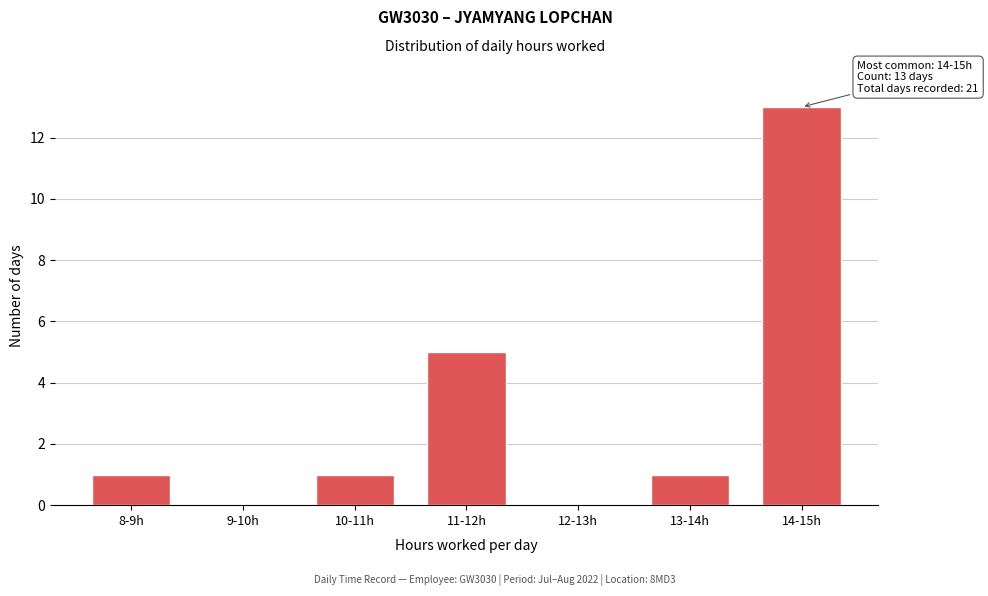

Reading right to left, list all the values displayed in this chart.

14-15h=13	13-14h=1	12-13h=0	11-12h=5	10-11h=1	9-10h=0	8-9h=1